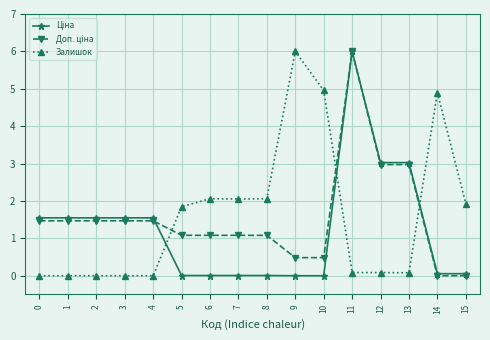

Is it true that Залишок equals -4.0 at 2?

False